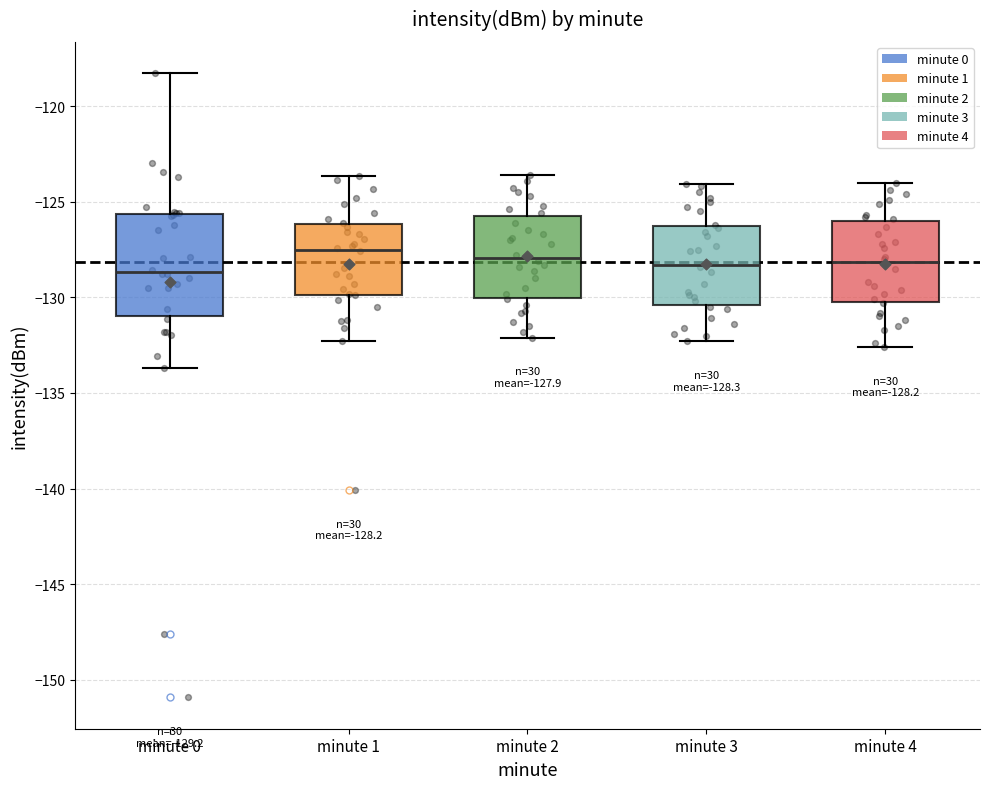

Comparing the boxes themselves (not the whiskers), which one is the tallest?

minute 0